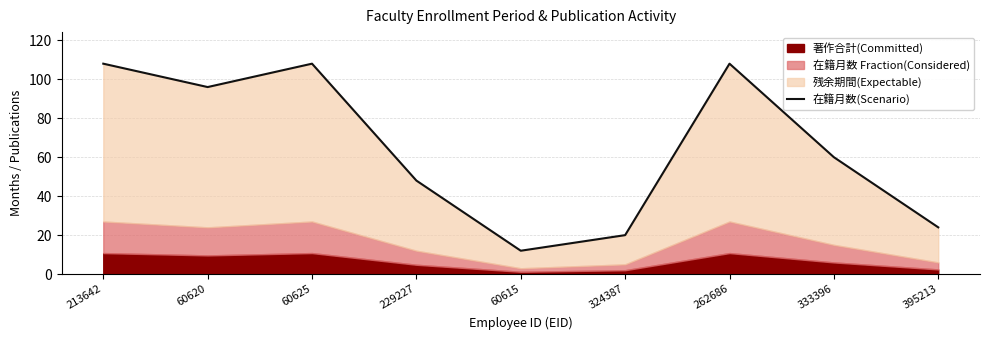

Rank the categories by value from highest to lowest.

213642, 60625, 262686, 60620, 333396, 229227, 395213, 324387, 60615